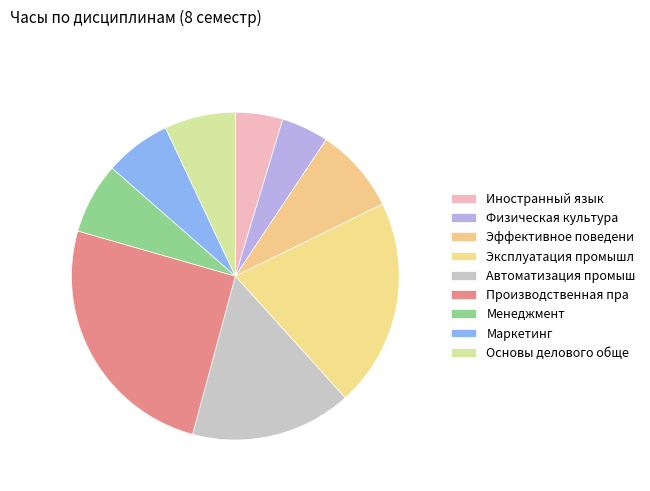

How many segments does this pie chart have?

9